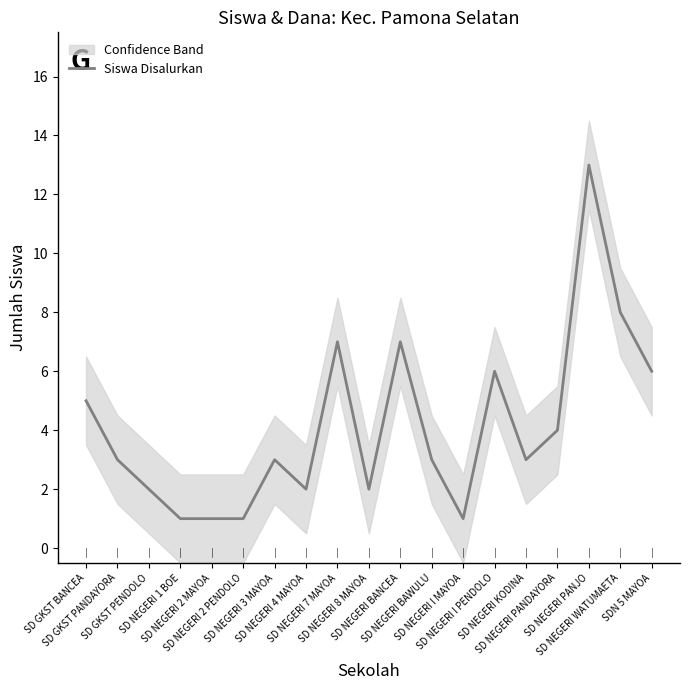

What is the sum of the values at SD NEGERI BAWULU and SD NEGERI KODINA?

6